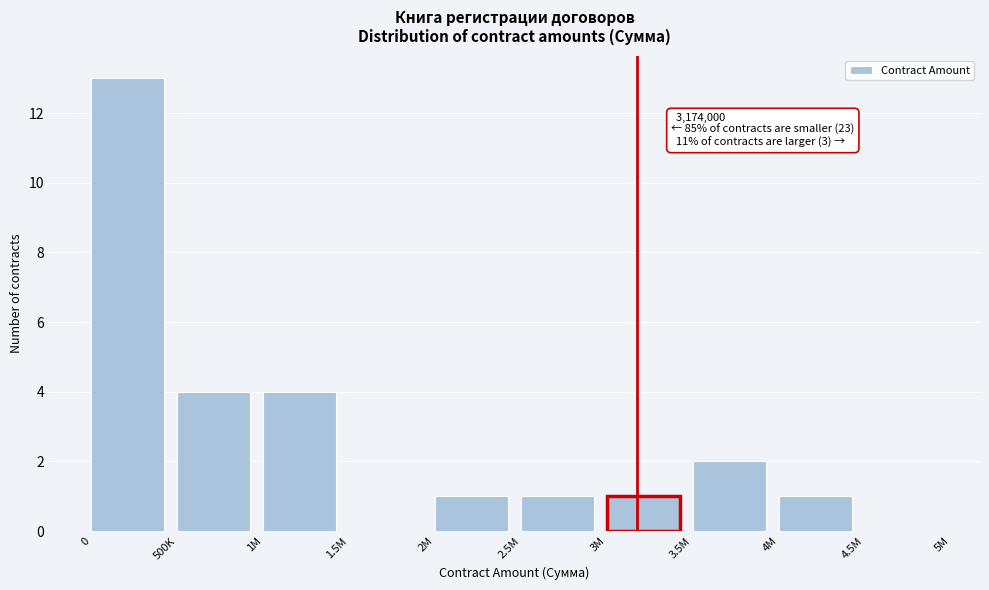

Reading left to right, what are all the values shown in this chart?

0=13	500K=4	1M=4	1.5M=0	2M=1	2.5M=1	3M=1	3.5M=2	4M=1	4.5M=0